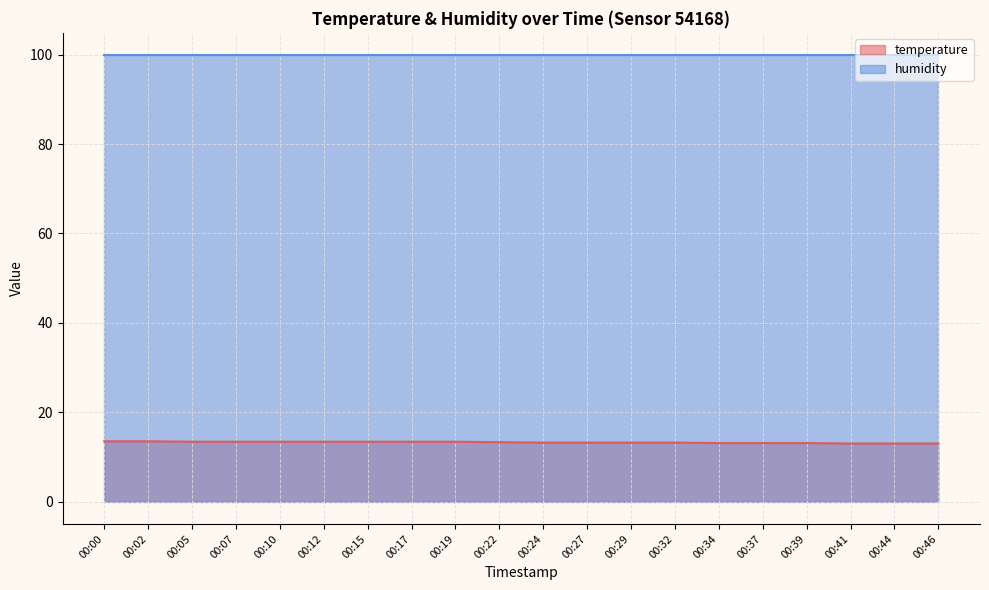

Which has a higher value, 00:15 or 00:46?

00:15